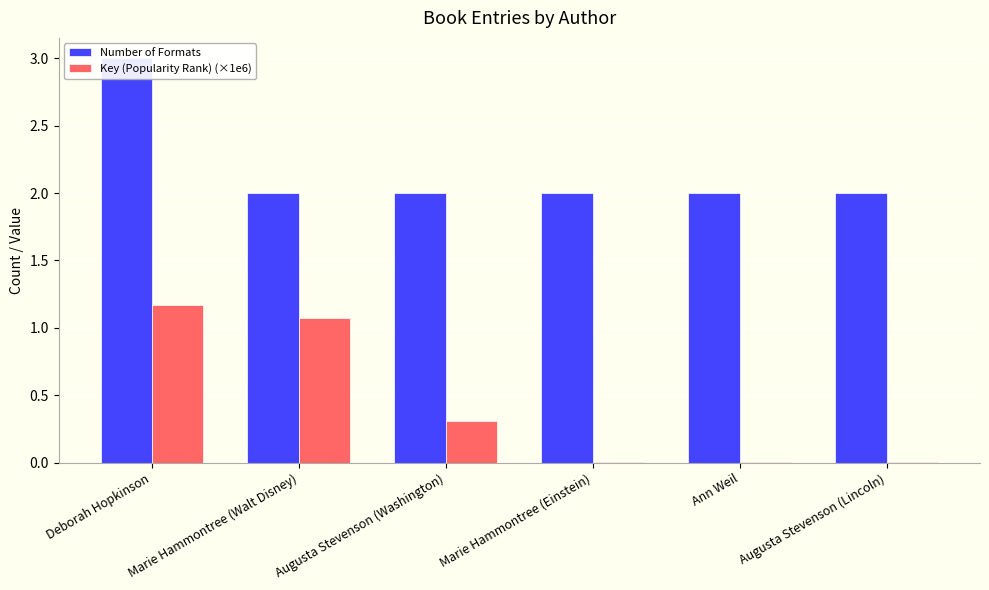

Is the value of Key (Popularity Rank) (×1e6) at Marie Hammontree (Einstein) greater than the value of Number of Formats at Deborah Hopkinson?

No